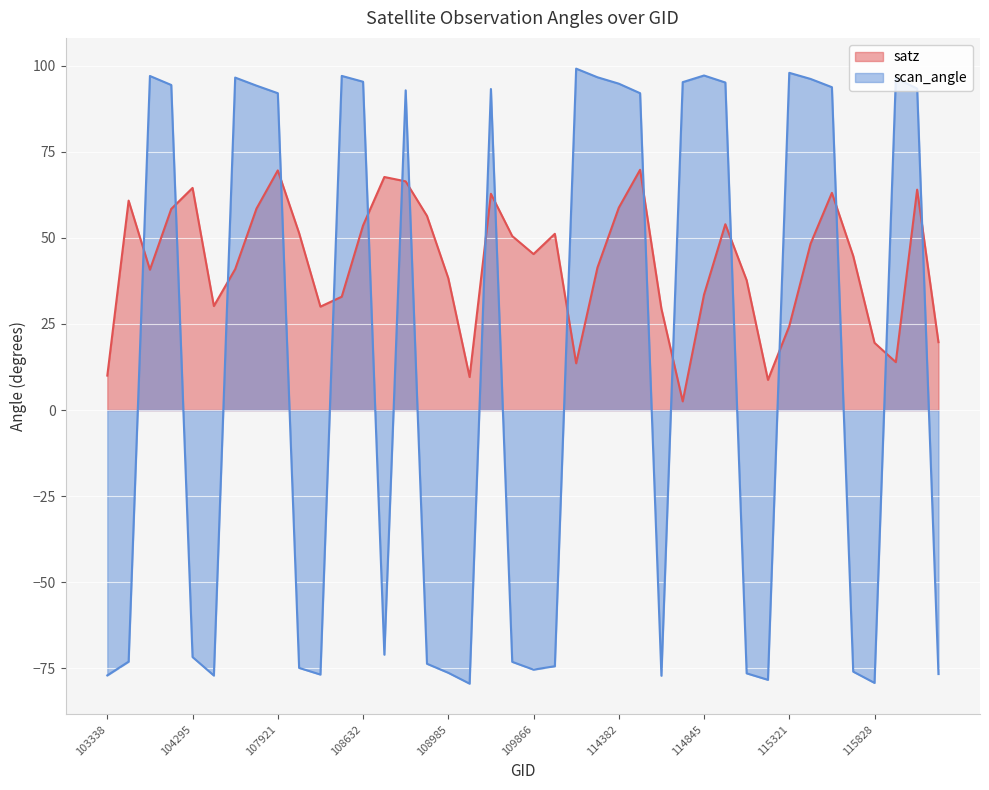

Reading right to left, list all the values displayed in this chart.

satz: 19.7	64.0	13.9	19.5	44.8	63.1	48.3	24.4	8.8	37.7	54.0	33.5	2.5	29.4	69.8	58.7	41.4	13.6	51.2	45.3	50.5	62.8	9.6	38.3	56.4	66.4	67.7	53.6	32.9	30.0	51.4	69.6	58.5	40.9	30.2	64.5	58.4	40.8	60.8	10.0
scan_angle: -76.6	93.3	96.4	-79.2	-76.0	93.7	96.1	97.9	-78.3	-76.4	95.1	97.1	95.2	-77.1	92.0	94.8	96.6	99.1	-74.4	-75.4	-73.1	93.2	-79.4	-76.3	-73.7	92.8	-71.0	95.3	97.0	-76.8	-74.9	92.0	94.2	96.5	-77.1	-71.7	94.4	97.0	-73.0	-77.0